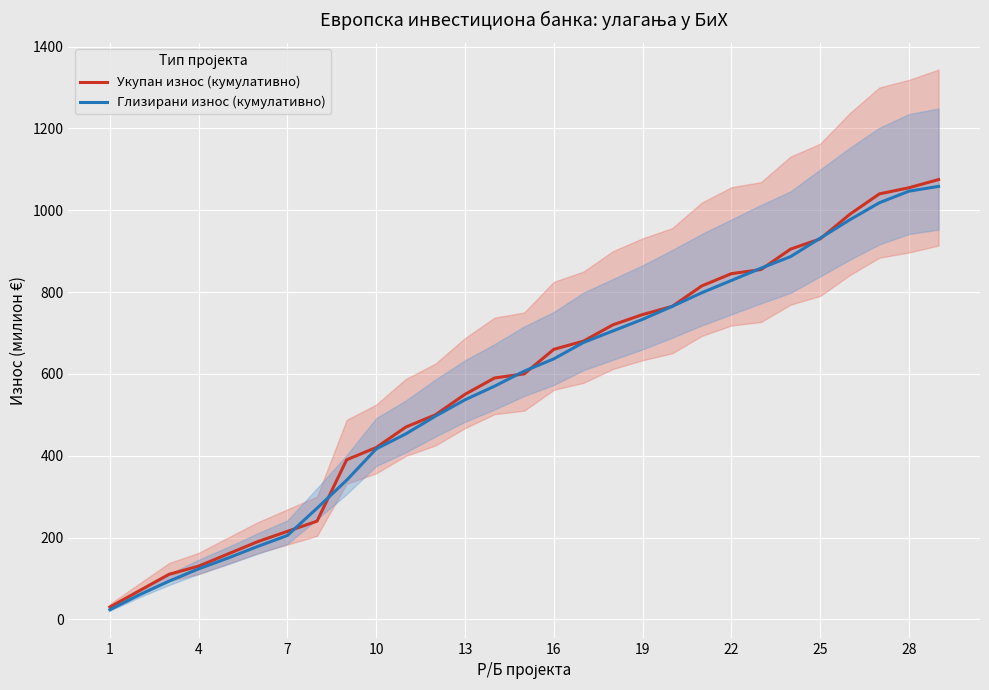

What is the average value of the Глизирани износ (кумулативно) series?

567.1